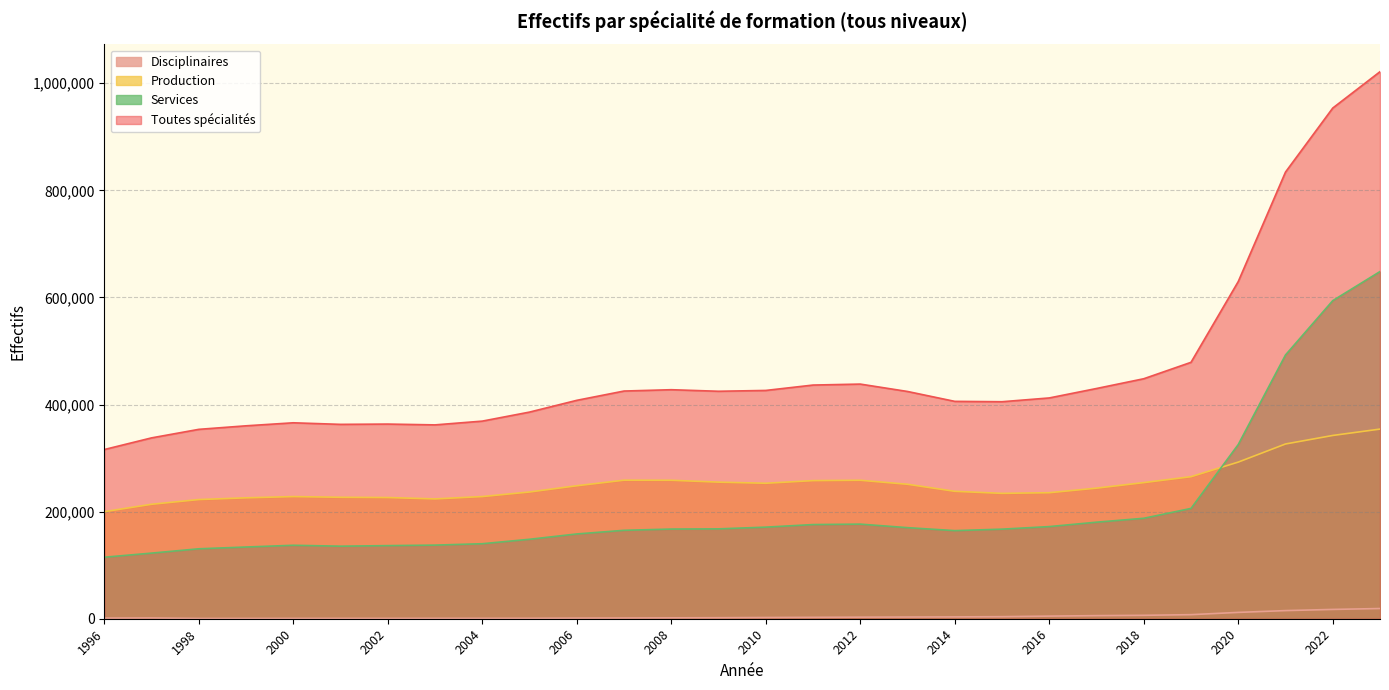

True or false: Toutes spécialités and Production cross at least once.

False